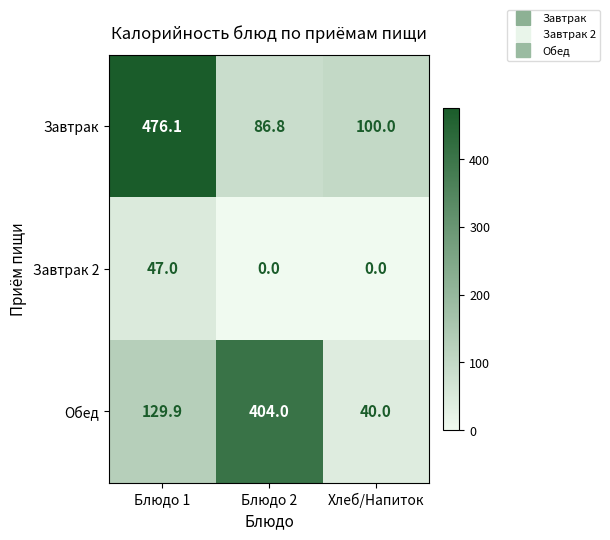

List the series in order of their peak value, highest first.

Завтрак, Обед, Завтрак 2